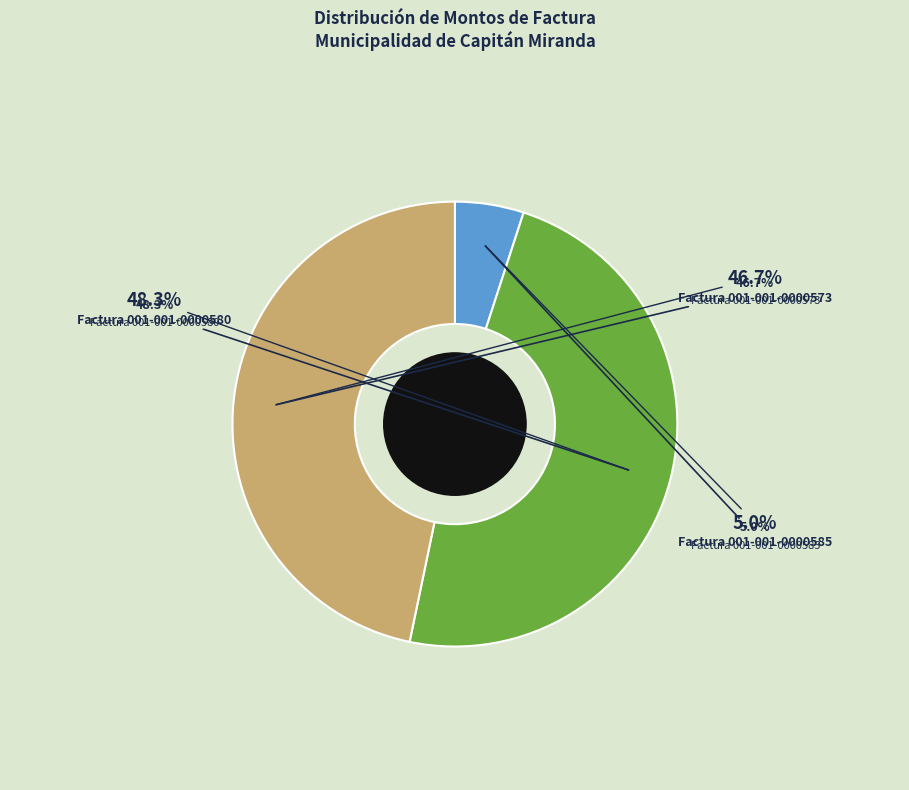

Approximately how many times larger is the value at Factura 001-001-0000585 compared to Factura 001-001-0000573?

0.1